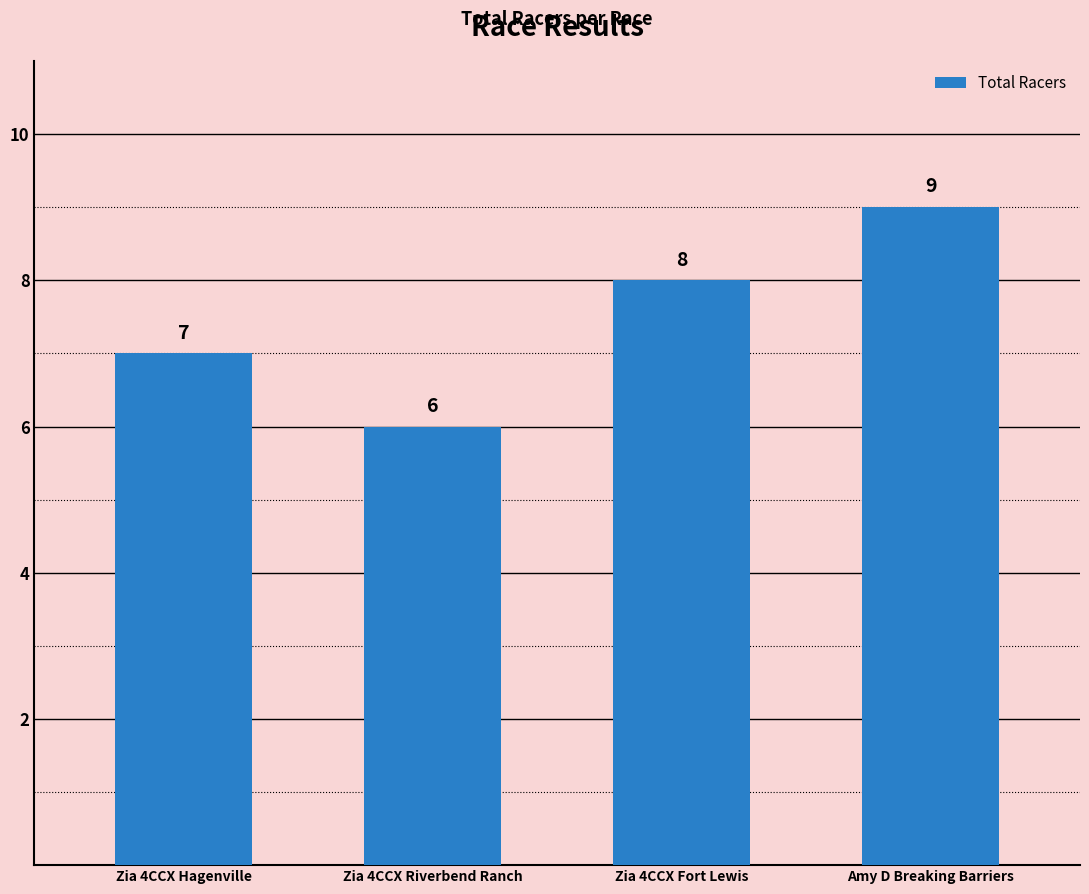

List the labels in order of value, smallest first.

Zia 4CCX Riverbend Ranch, Zia 4CCX Hagenville, Zia 4CCX Fort Lewis, Amy D Breaking Barriers